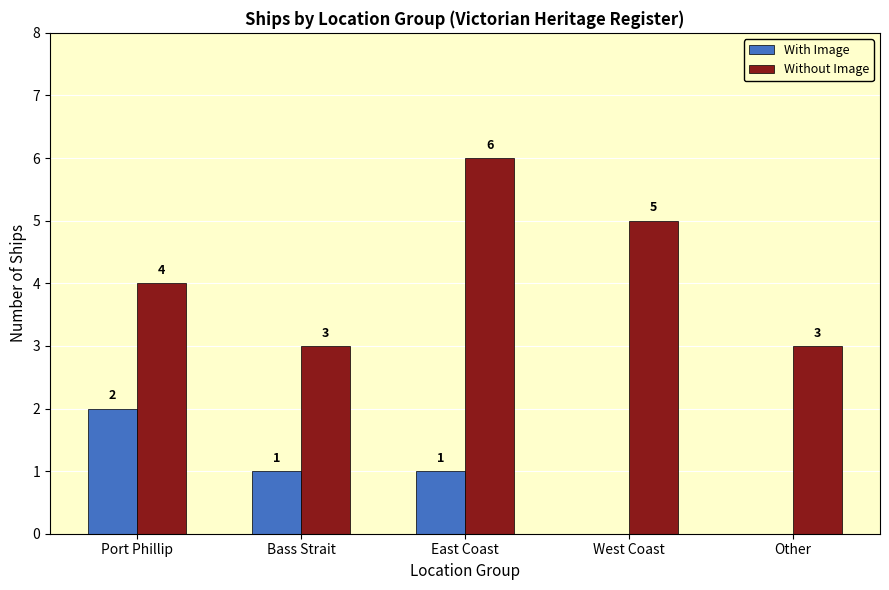

Read the Without Image value at West Coast.

5